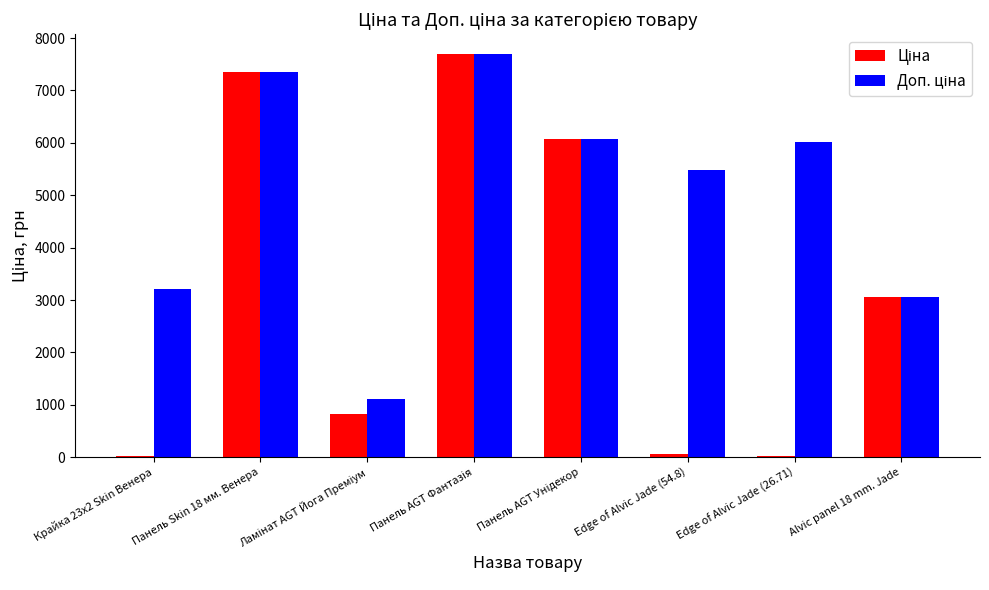

What is the greatest value displayed?

7688.0